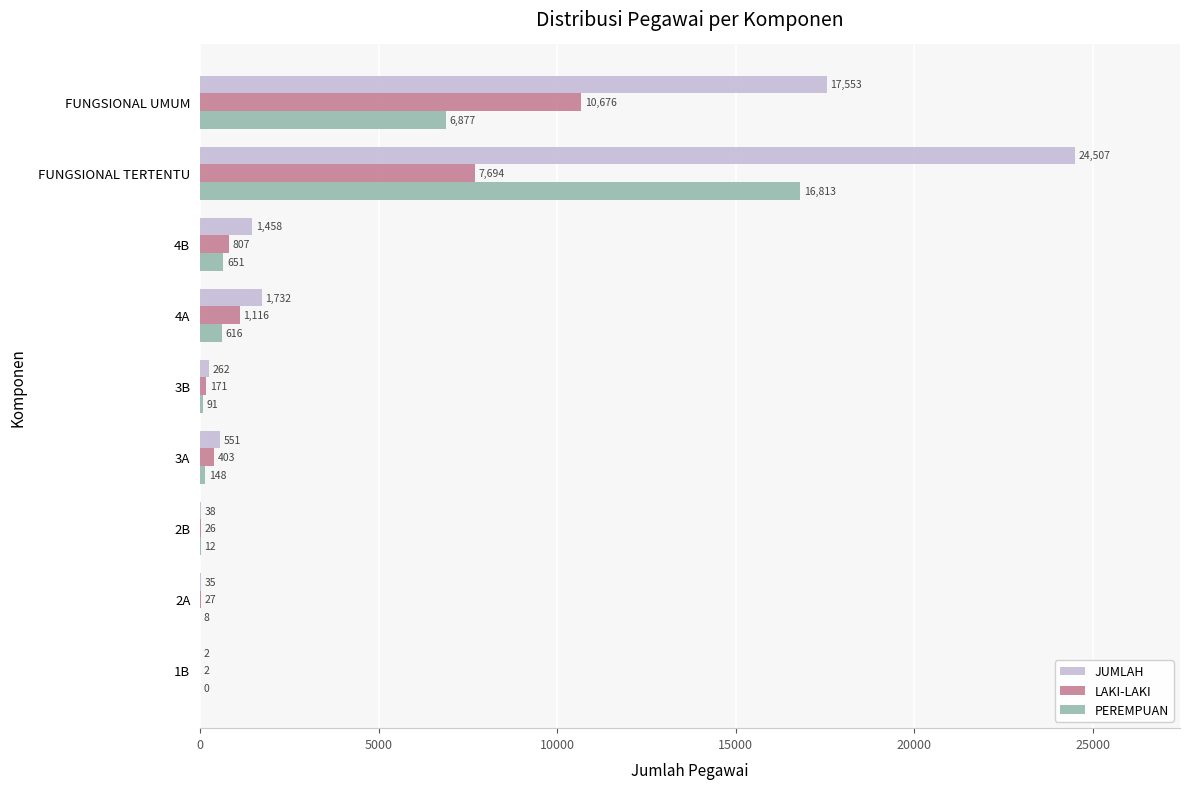

What is the sum of all PEREMPUAN values?

25216